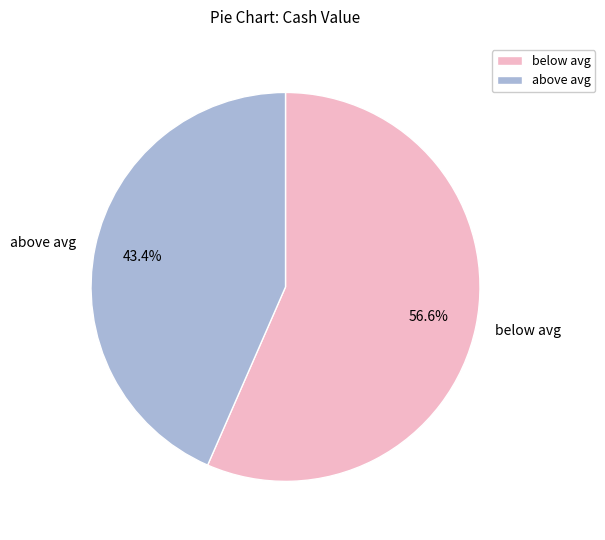

Is there a majority slice in this chart?

Yes